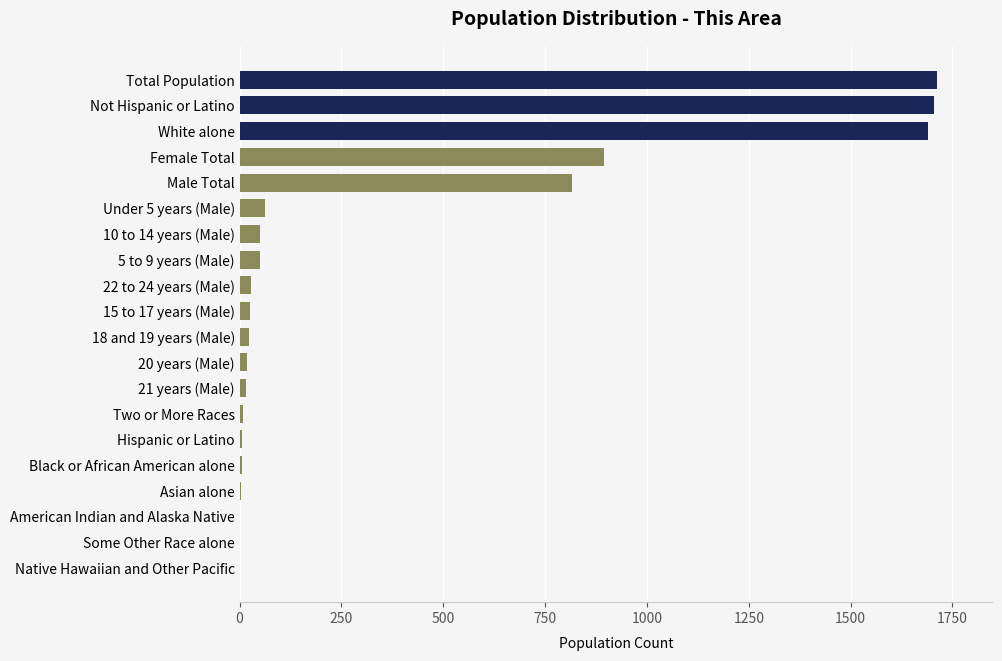

Which has a higher value, Male Total or Two or More Races?

Male Total